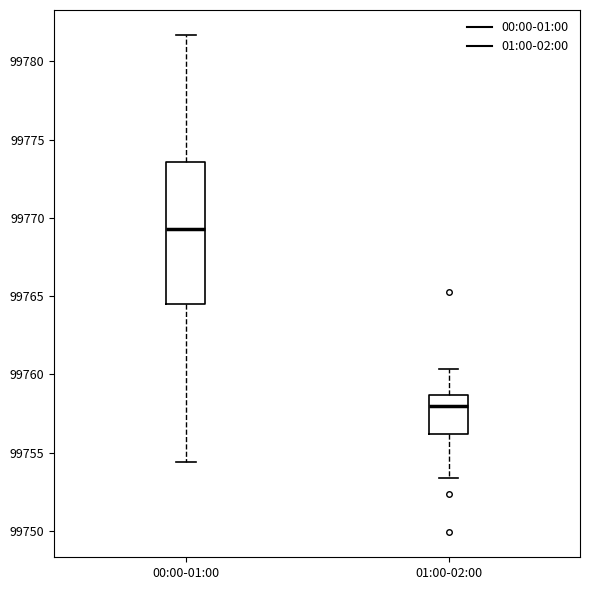

Where does the median line of the box for 01:00-02:00 sit on the y-axis? The values are not printed on the chart, so give them approximately, as read against the axis.

99758.0